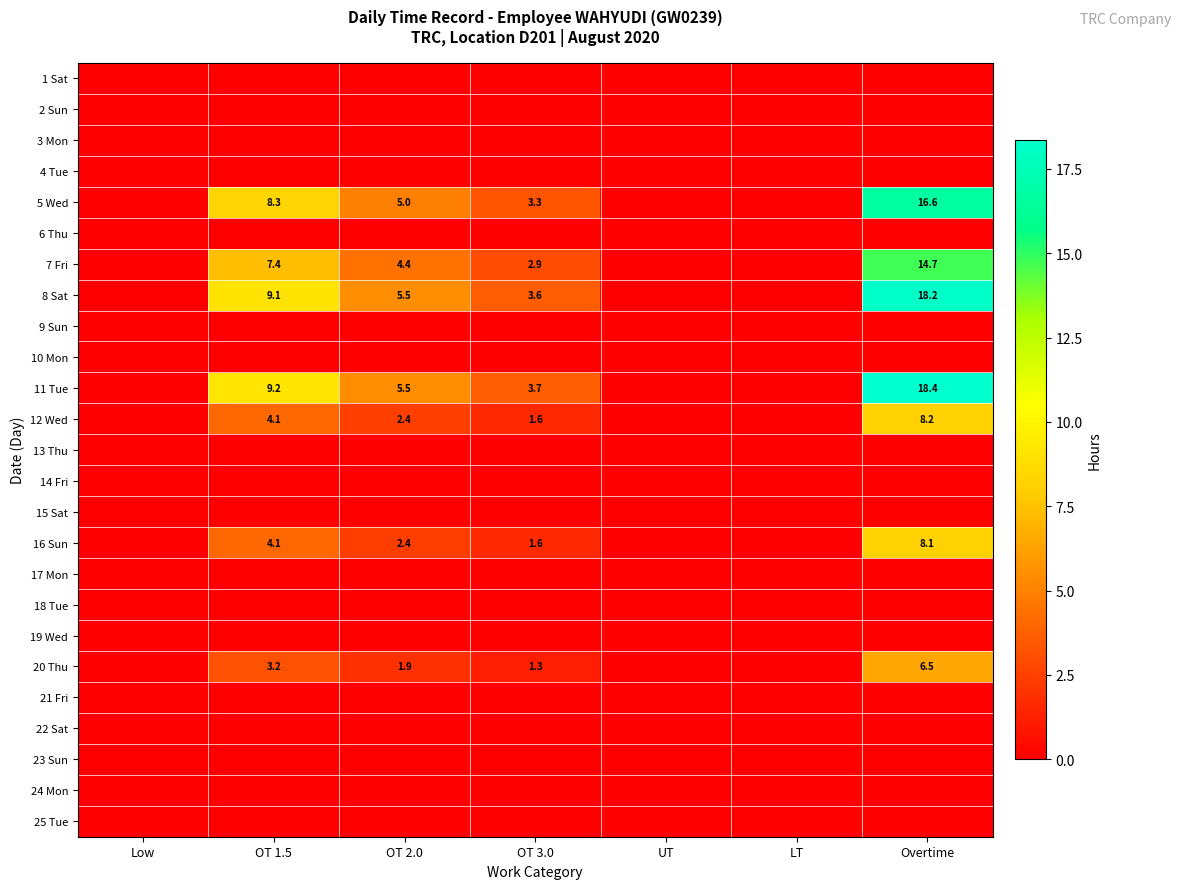

Is it true that 9 Sun equals 0.0 at OT 2.0?

True